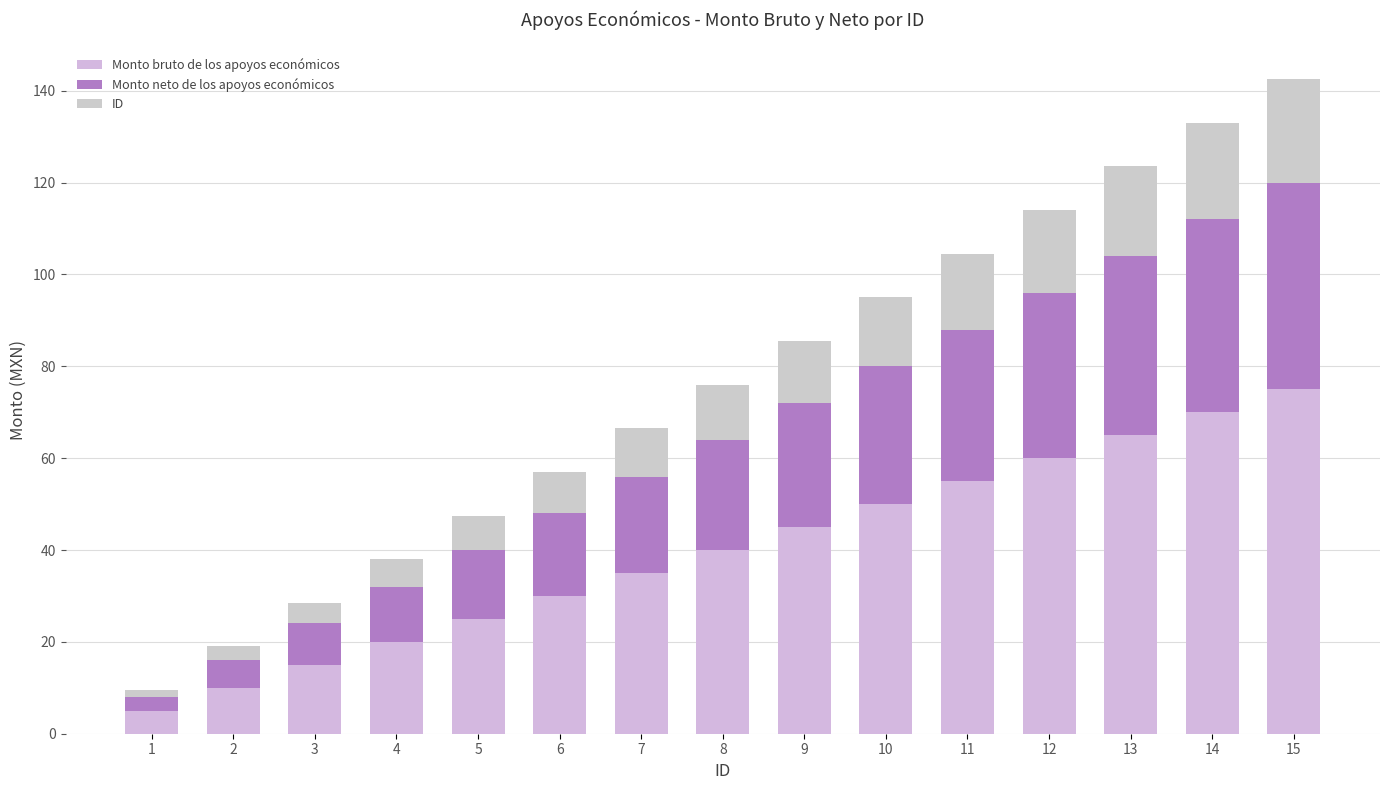

What is the difference between the Monto bruto de los apoyos económicos values at 8 and 15?

35.0